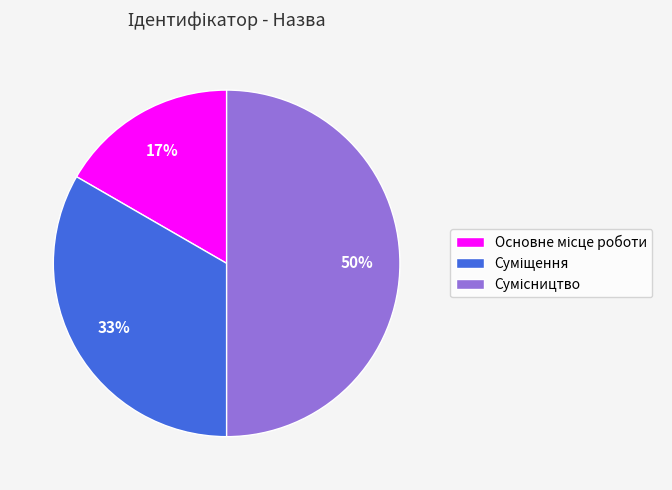

To the nearest percent, what is the average slice percentage?

33%